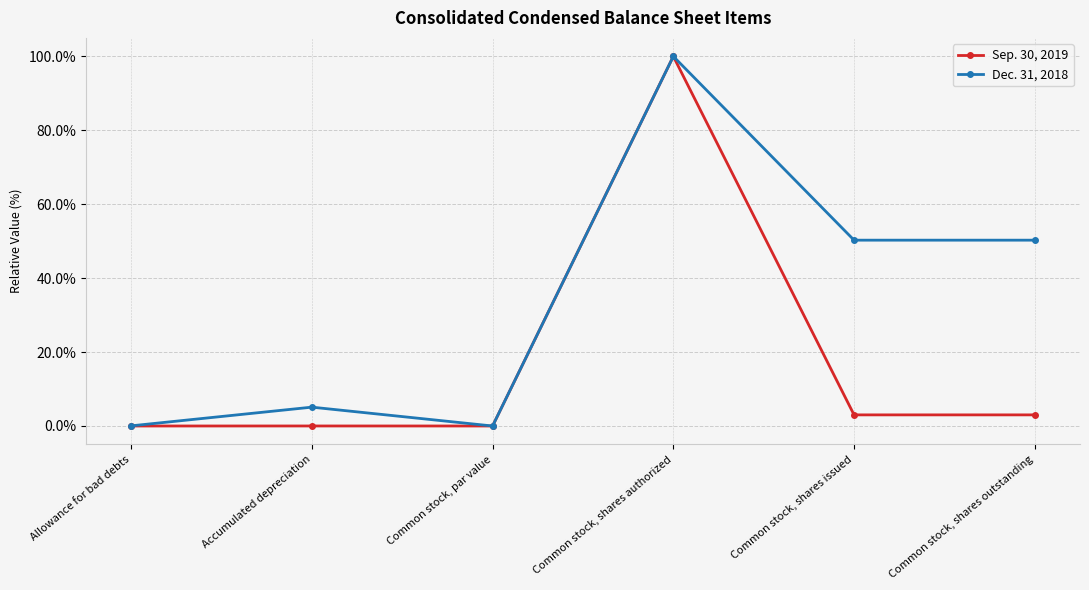

Which series has the largest range (max minus min)?

Sep. 30, 2019